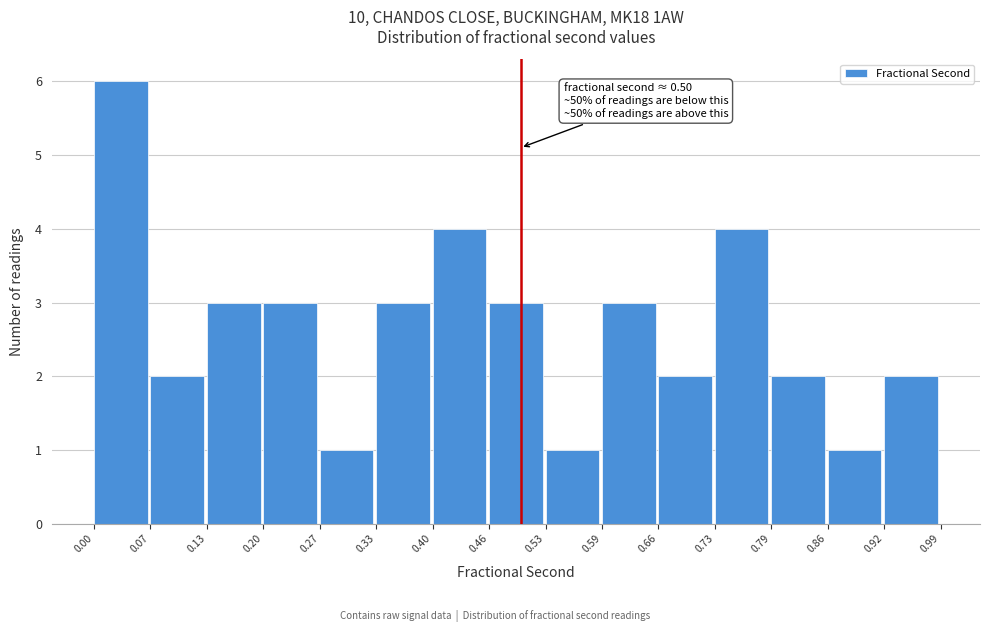

Which range on the x-axis has the tallest bar?

0.00 to 0.07